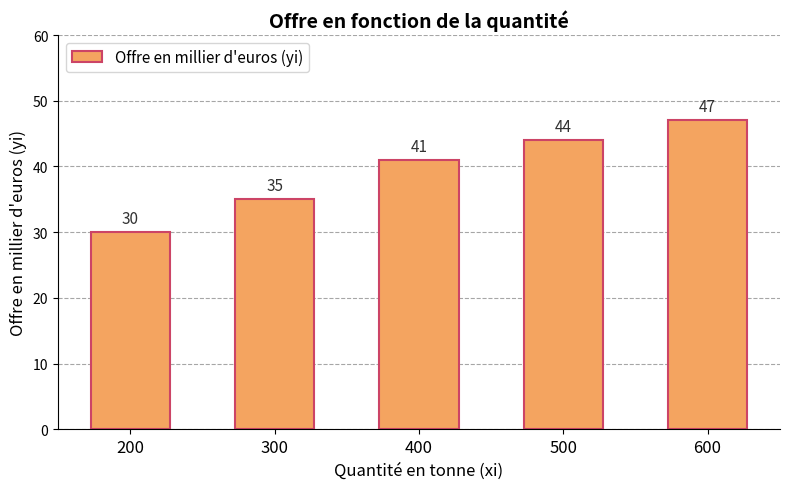

Are the bars grouped side by side (vs. stacked)?

No